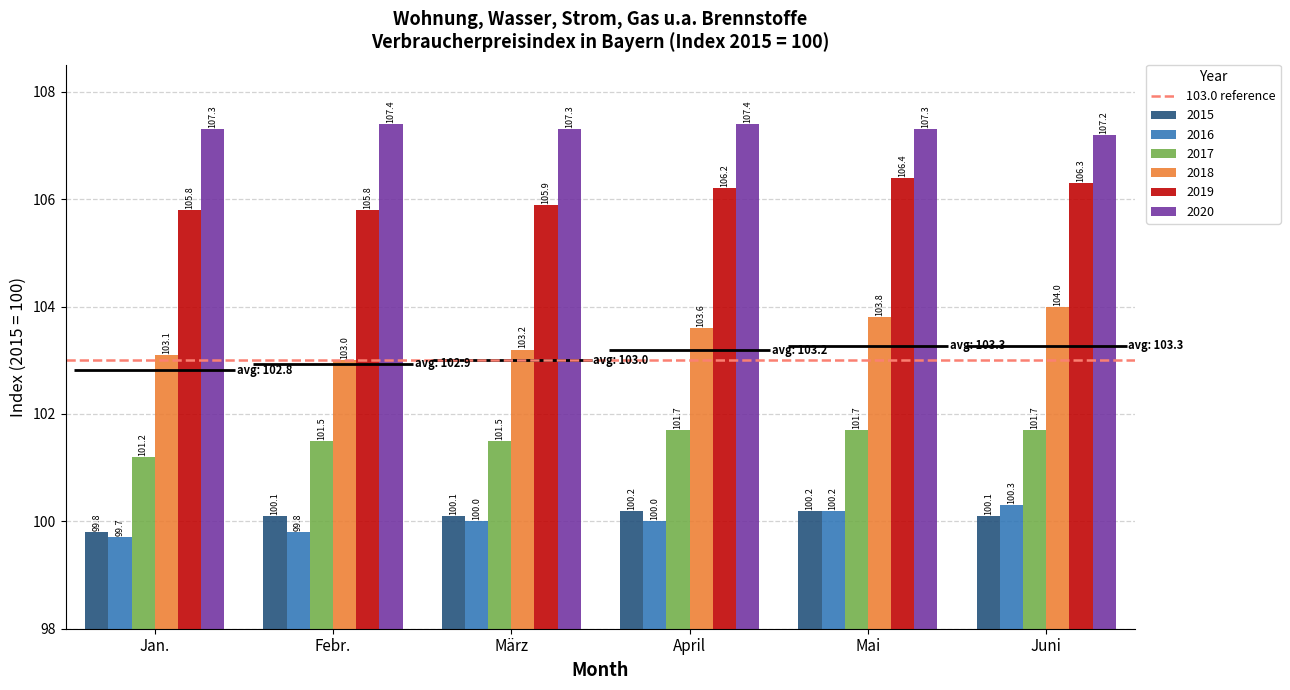

What is the value of the 2020 bar at the 3rd from the left?

107.3